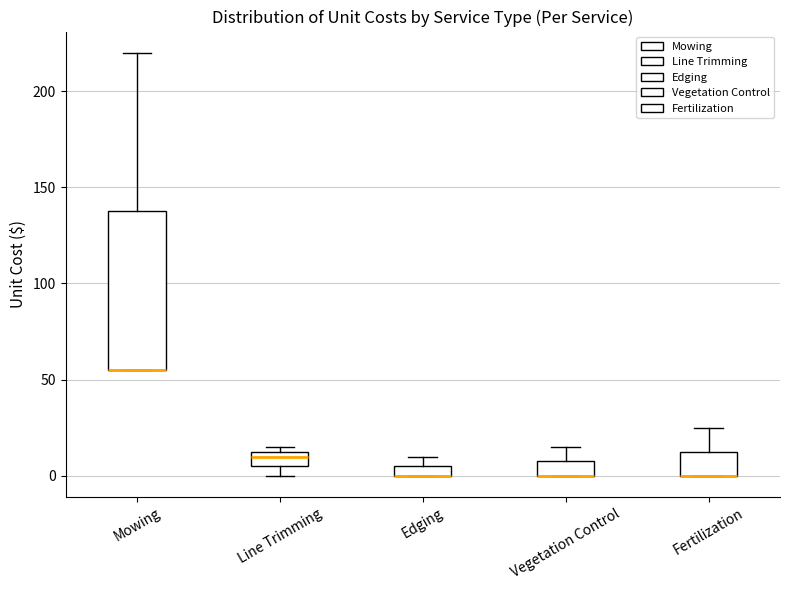

Where is the upper edge of the box for Line Trimming on the y-axis? The values are not printed on the chart, so give them approximately, as read against the axis.

15